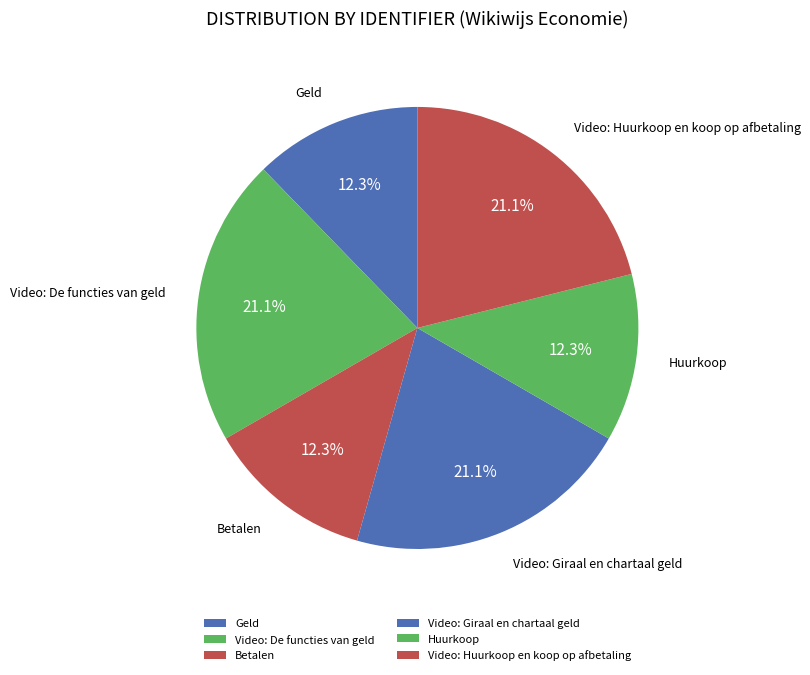

Is there a majority slice in this chart?

No